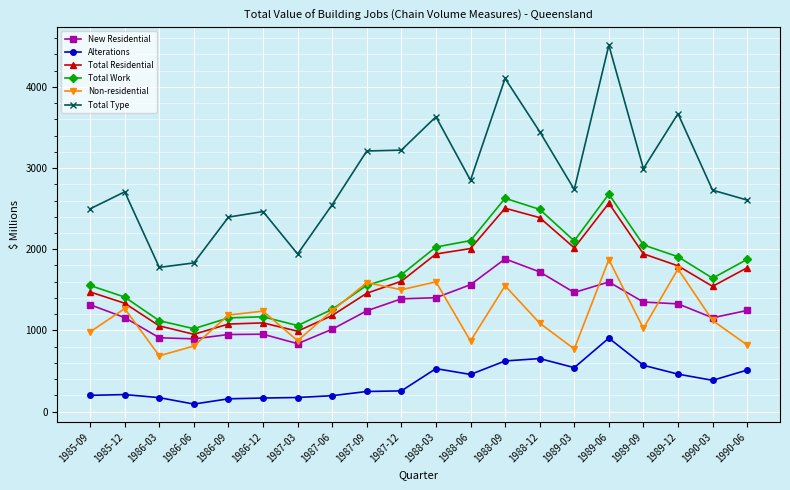

What is the maximum value shown in the chart?

4514.3